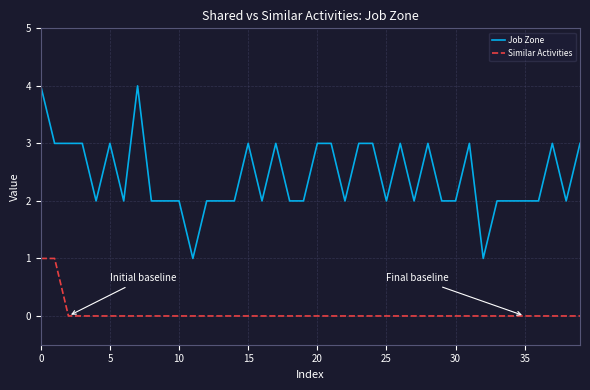

List the series in order of their peak value, lowest first.

Similar Activities, Job Zone